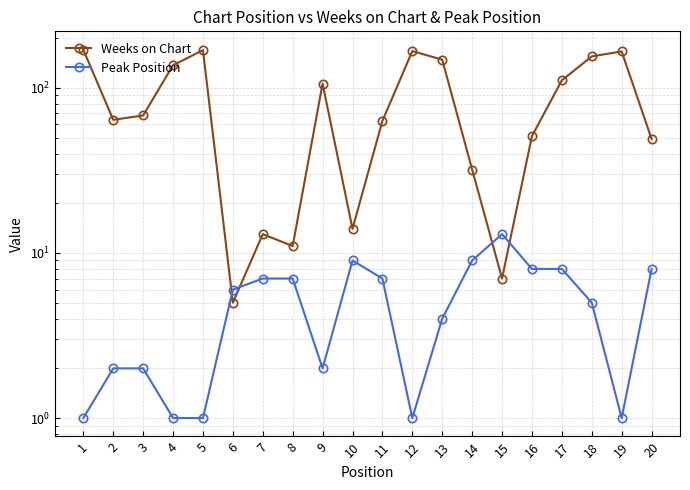

Which series has the largest range (max minus min)?

Weeks on Chart